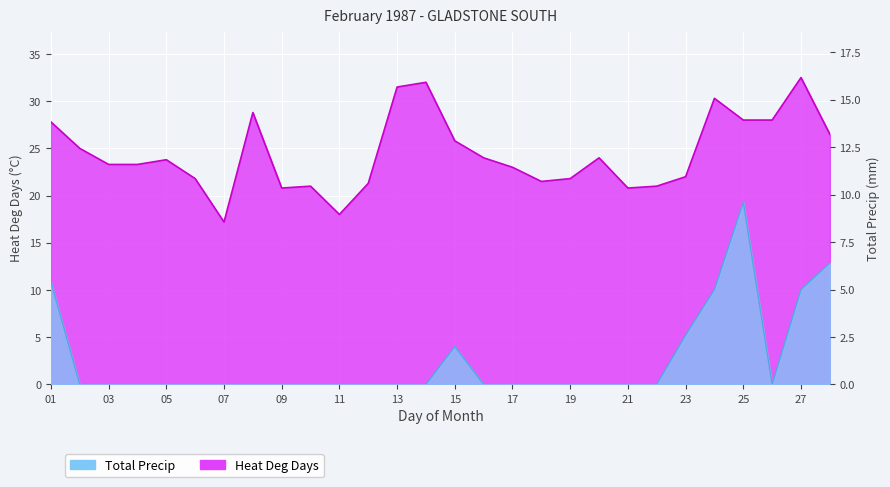

Does the chart display data point markers on the line(s)?

No